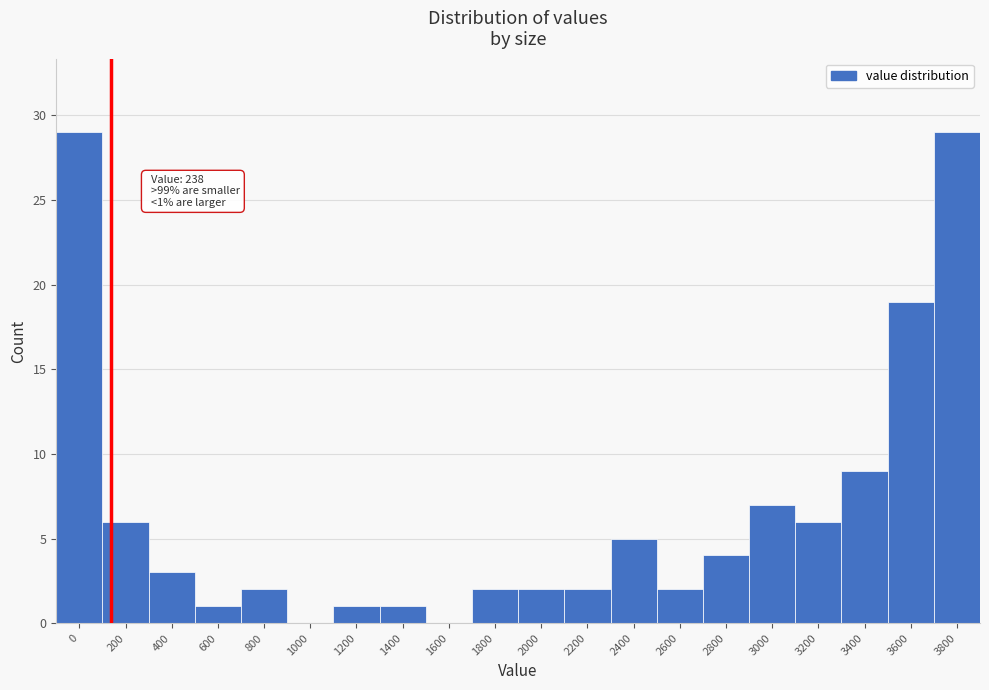

Reading left to right, transcribe all the data shown in this chart.

0=29	200=6	400=3	600=1	800=2	1000=0	1200=1	1400=1	1600=0	1800=2	2000=2	2200=2	2400=5	2600=2	2800=4	3000=7	3200=6	3400=9	3600=19	3800=29